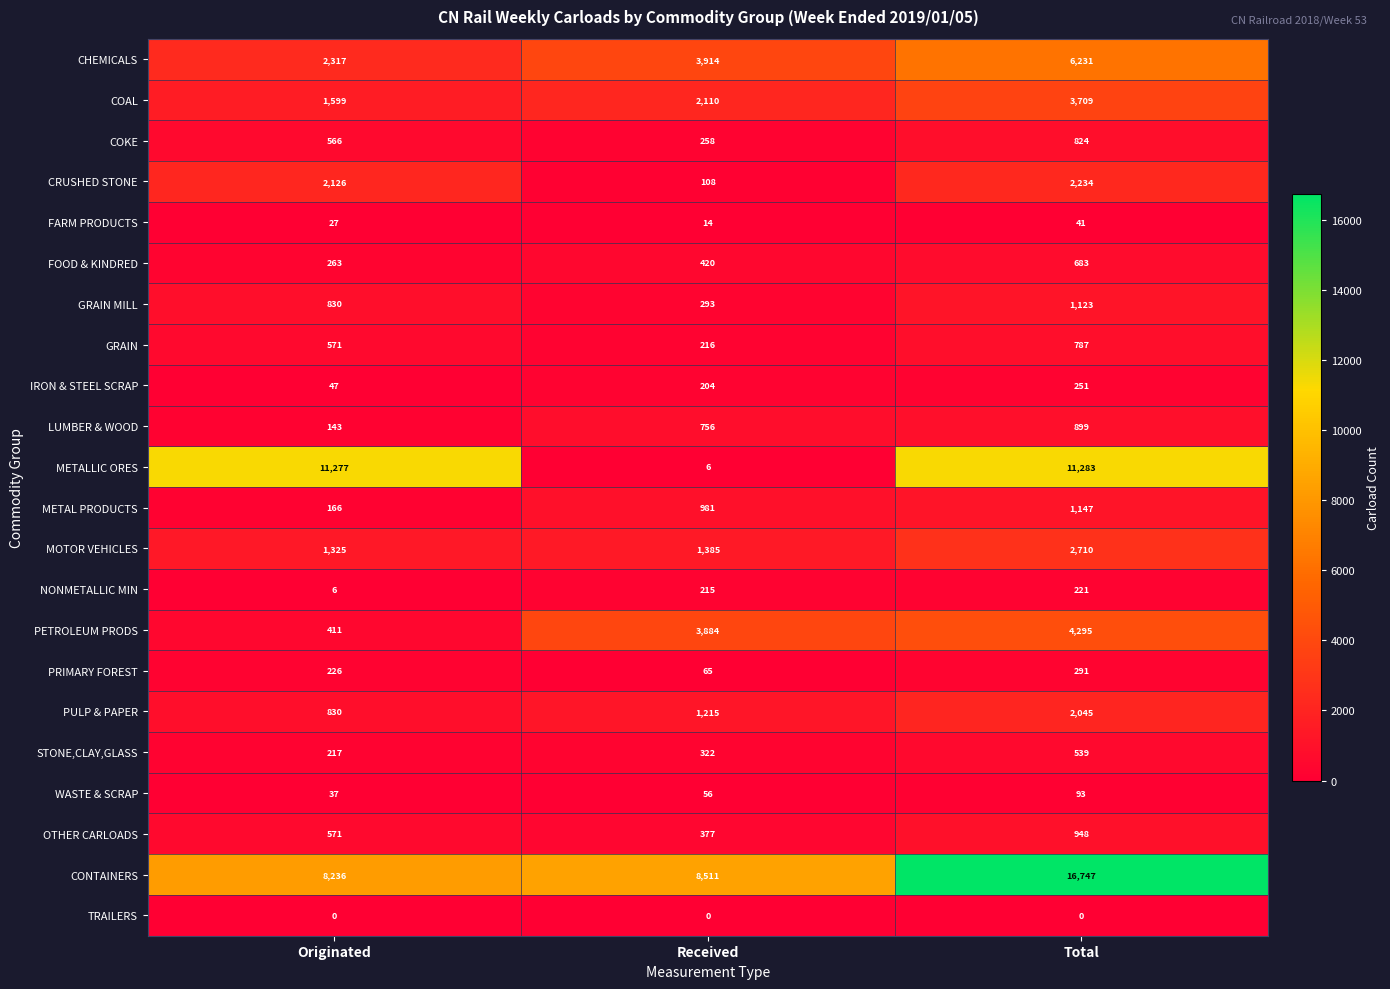

True or false: WASTE & SCRAP has a value of 50 at Total.

False